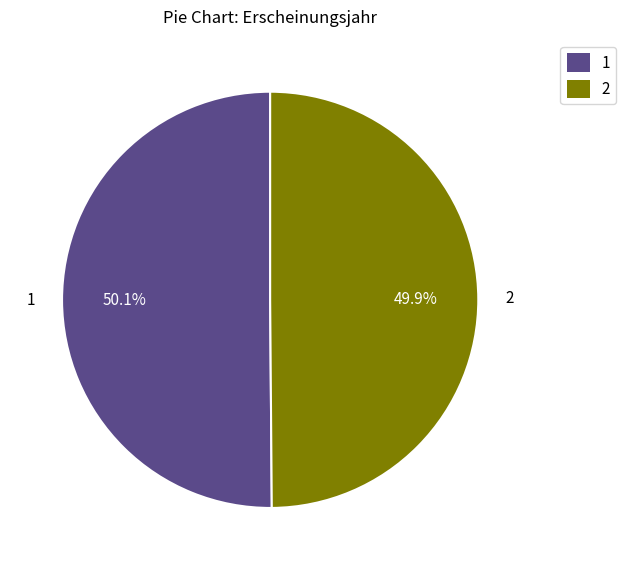

What is the total percentage of 2 and 1?

100.0%